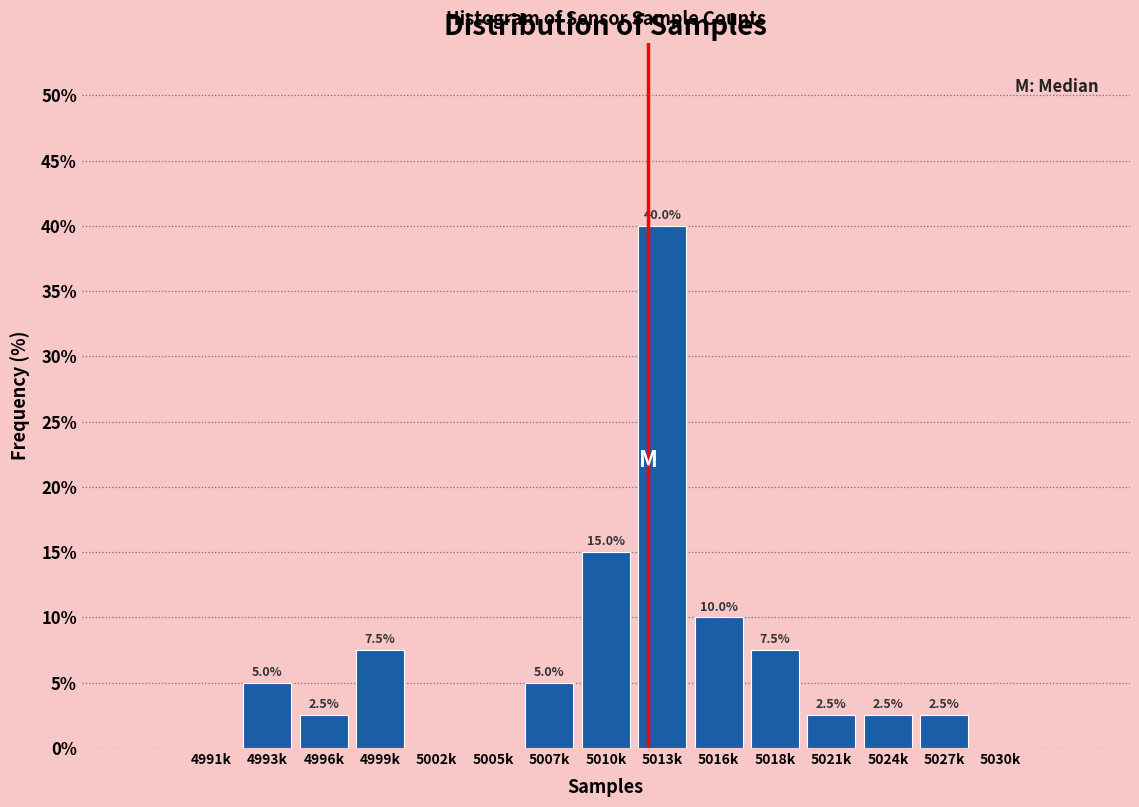

Reading right to left, extract all data points from this chart.

5030k=0.0	5027k=2.5	5024k=2.5	5021k=2.5	5018k=7.5	5016k=10.0	5013k=40.0	5010k=15.0	5007k=5.0	5005k=0.0	5002k=0.0	4999k=7.5	4996k=2.5	4993k=5.0	4991k=0.0